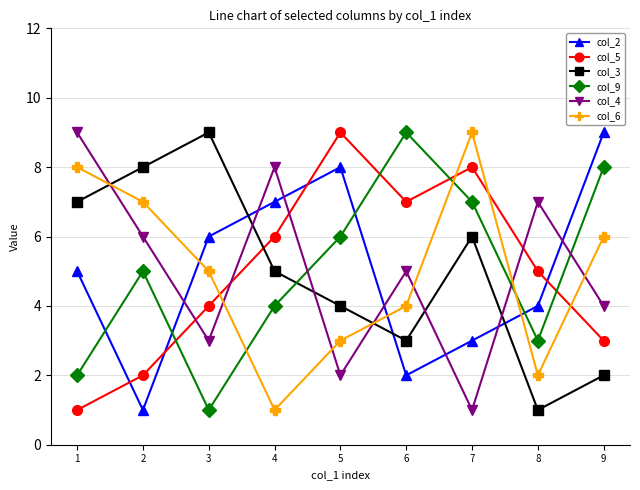

Rank the categories by col_2 value from highest to lowest.

9, 5, 4, 3, 1, 8, 7, 6, 2